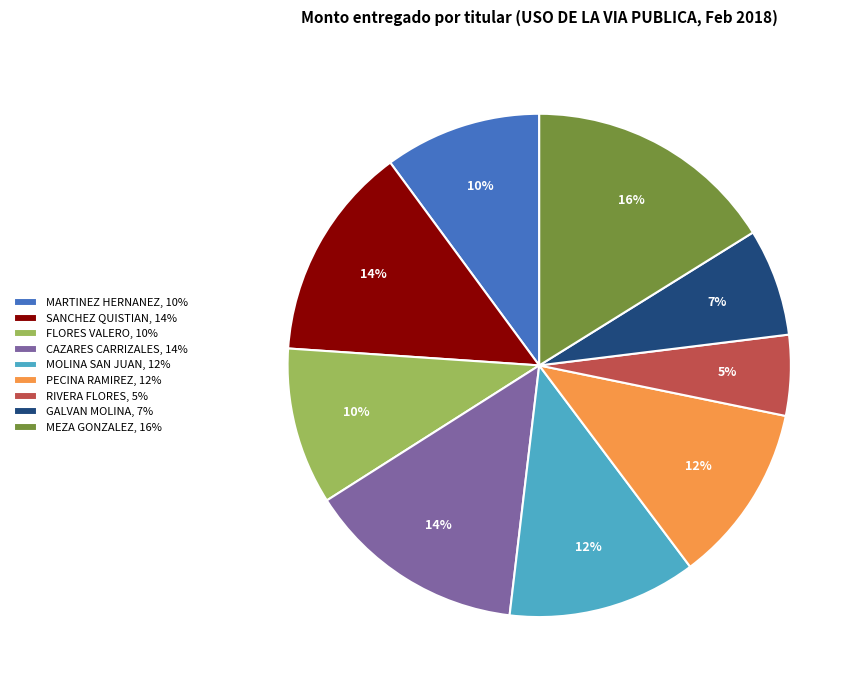

Does any single category account for the majority?

No